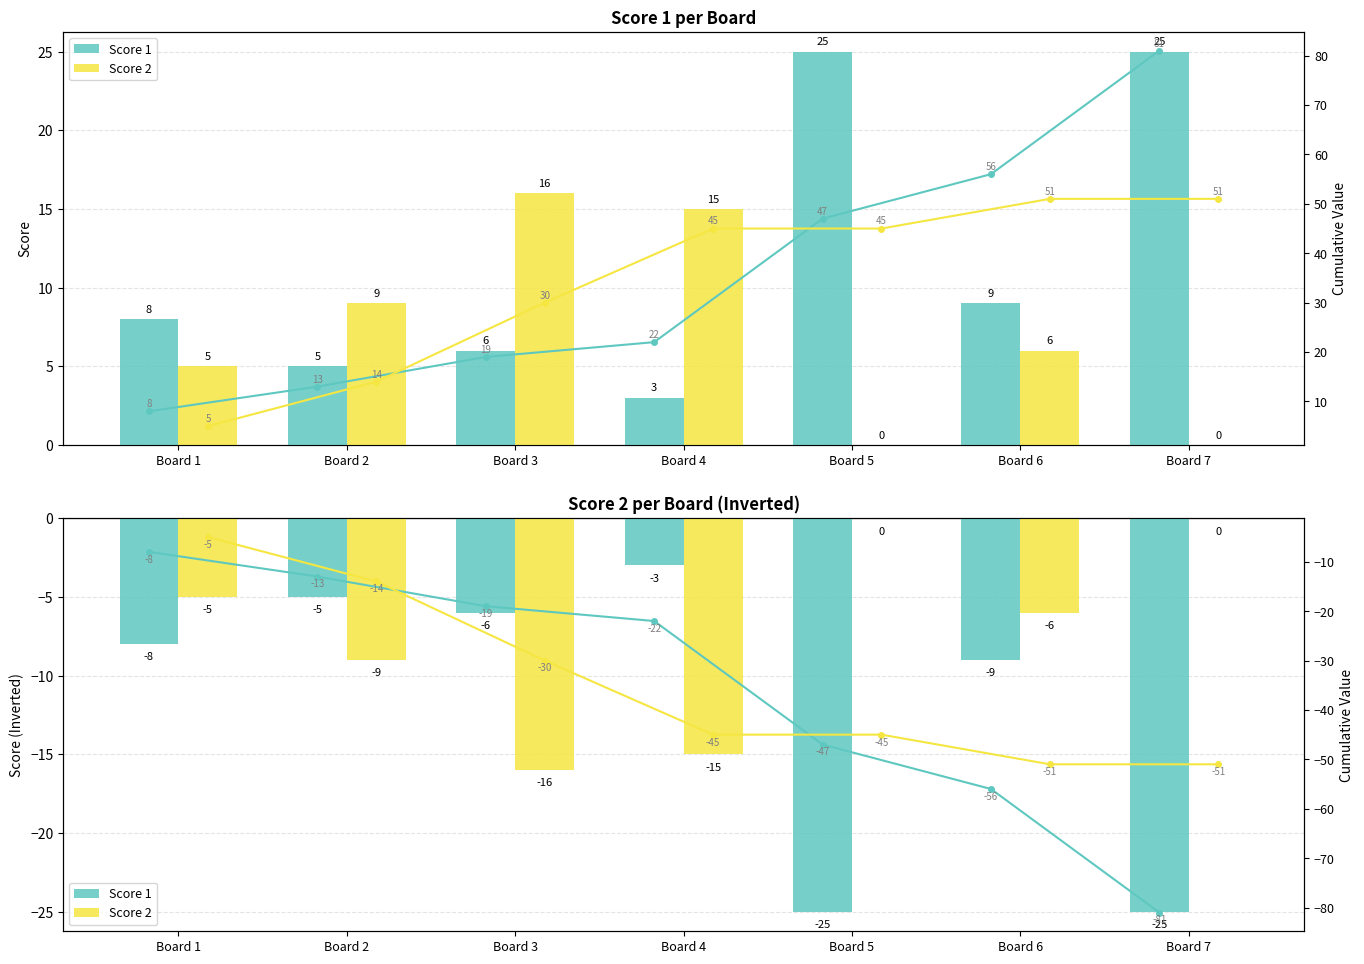

At Board 4, list the series in order from smallest to largest.

Score 2, Score 1